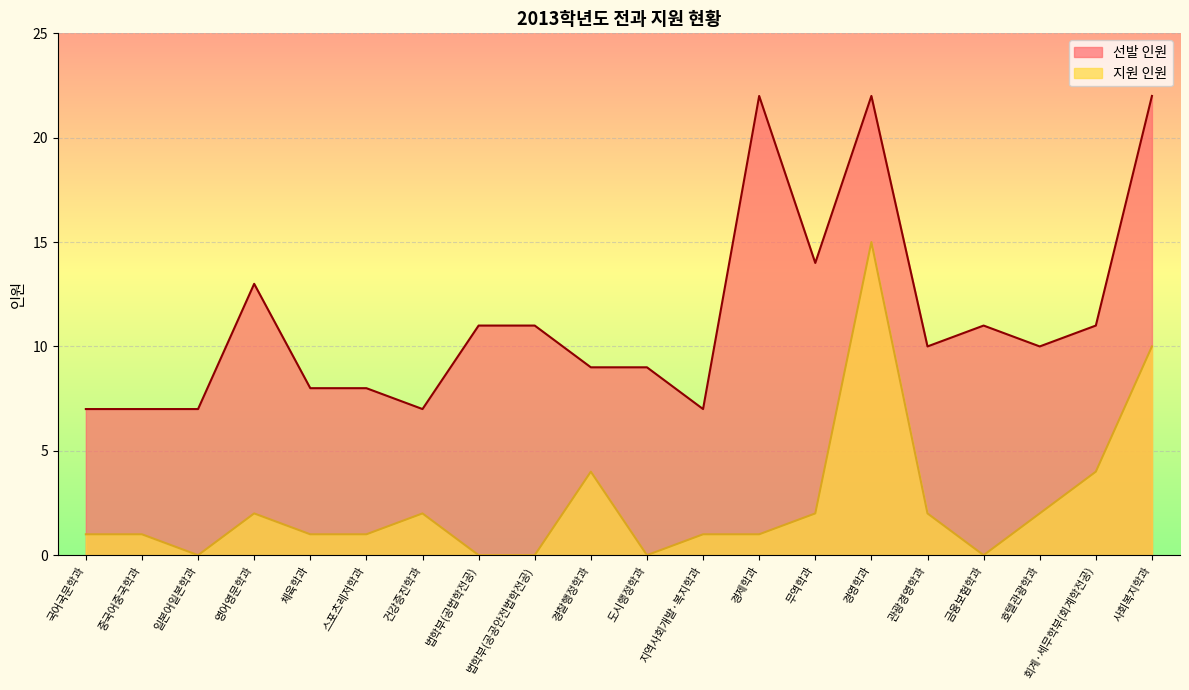

Rank the series at 사회복지학과 from highest to lowest value.

선발 인원, 지원 인원